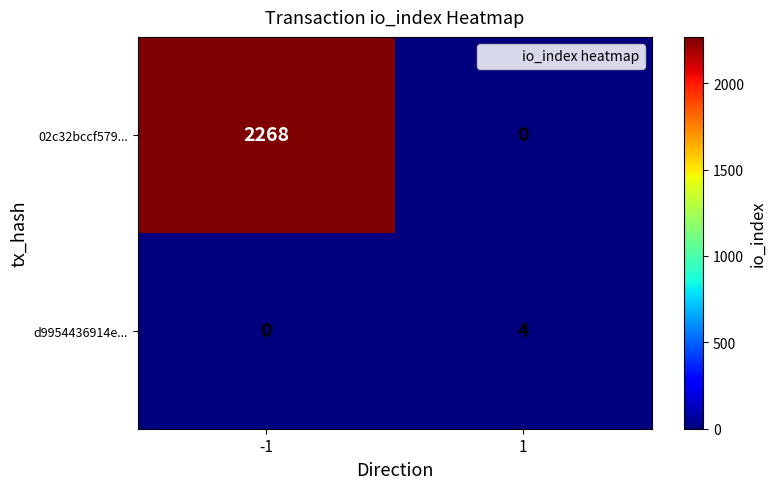

Reading right to left, what are all the values shown in this chart?

02c32bccf579...: 0	2268
d9954436914e...: 4	0